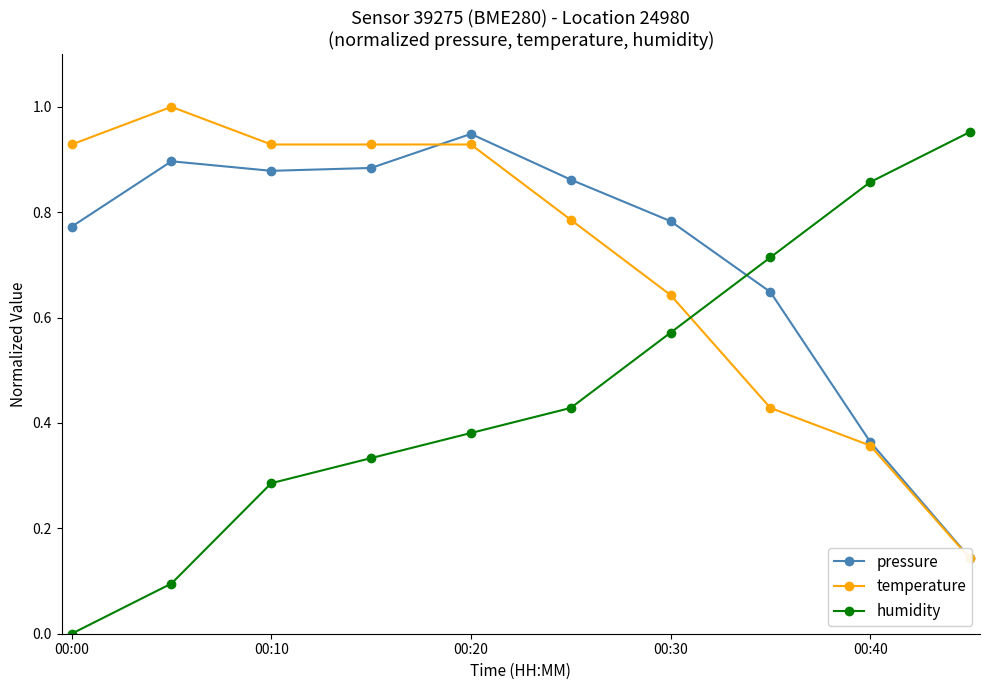

What is the difference between the maximum and minimum values in the humidity series?

1.0